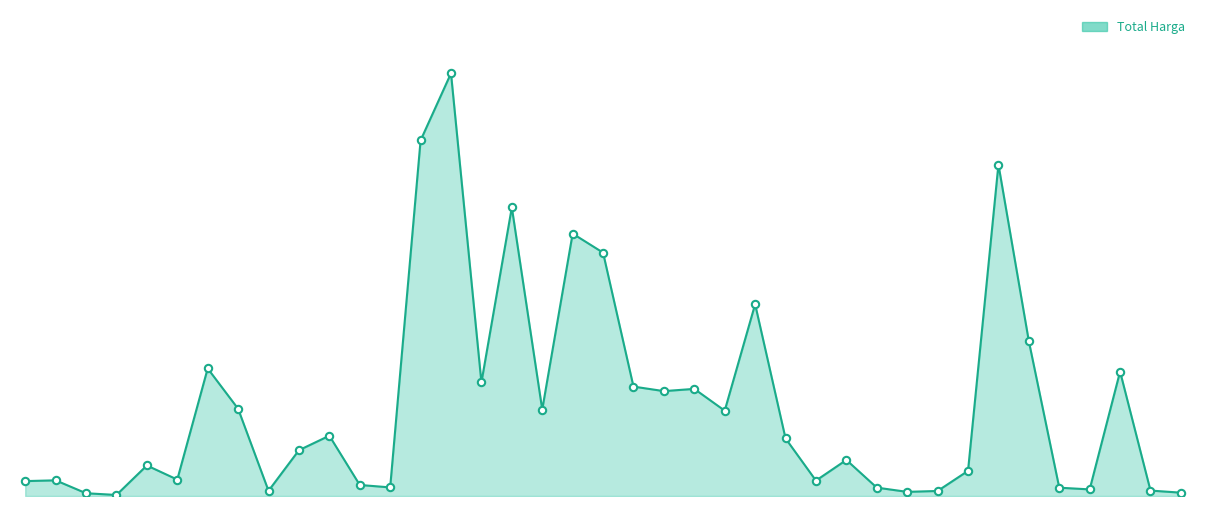

Which series has the largest total across all categories?

Total Harga line